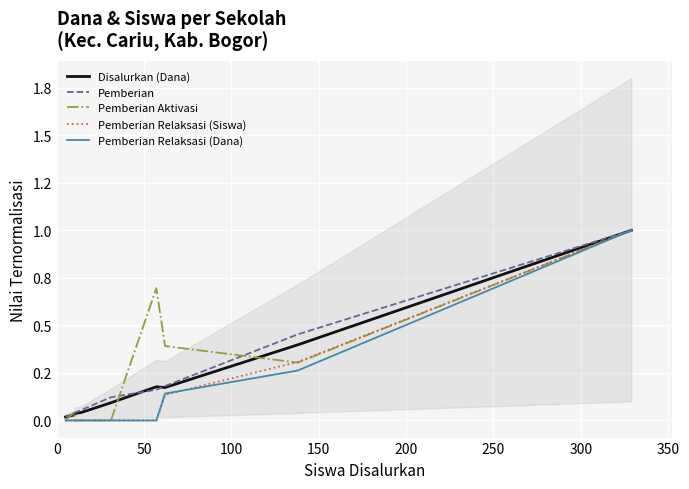

What are all the series names shown in the legend?

Disalurkan (Dana), Pemberian, Pemberian Aktivasi, Pemberian Relaksasi (Siswa), Pemberian Relaksasi (Dana)